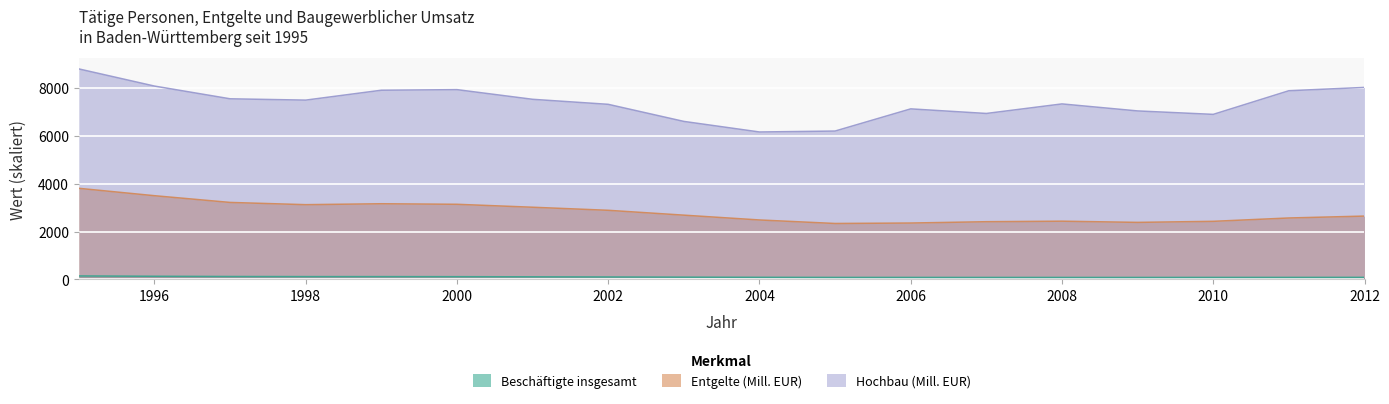

Which series has the largest total across all categories?

Hochbau (Mill. EUR)